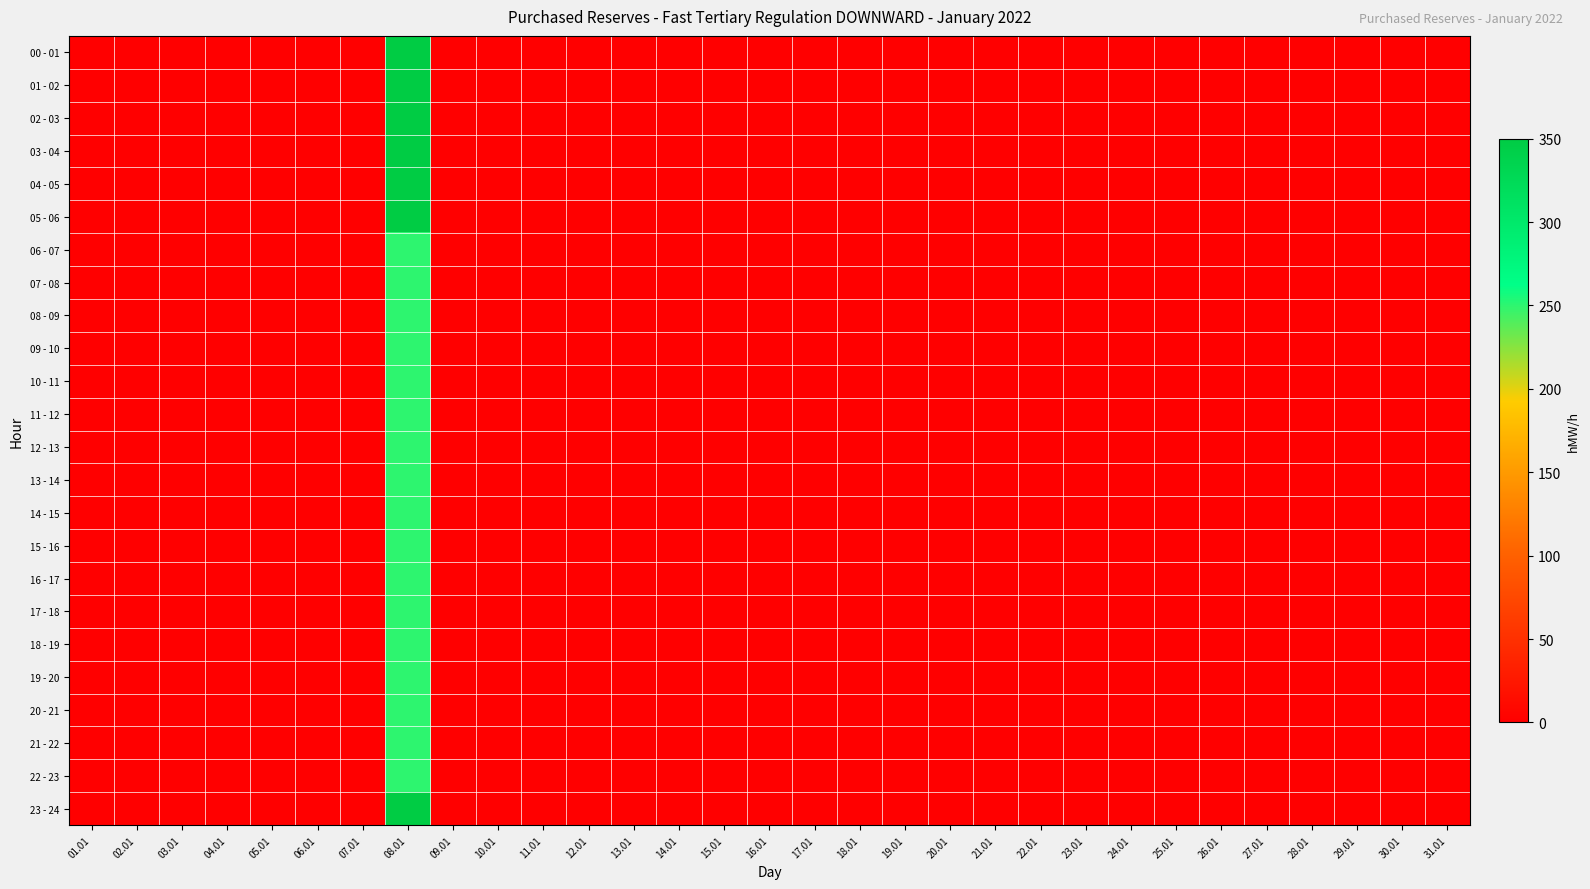

What is the greatest value displayed?

350